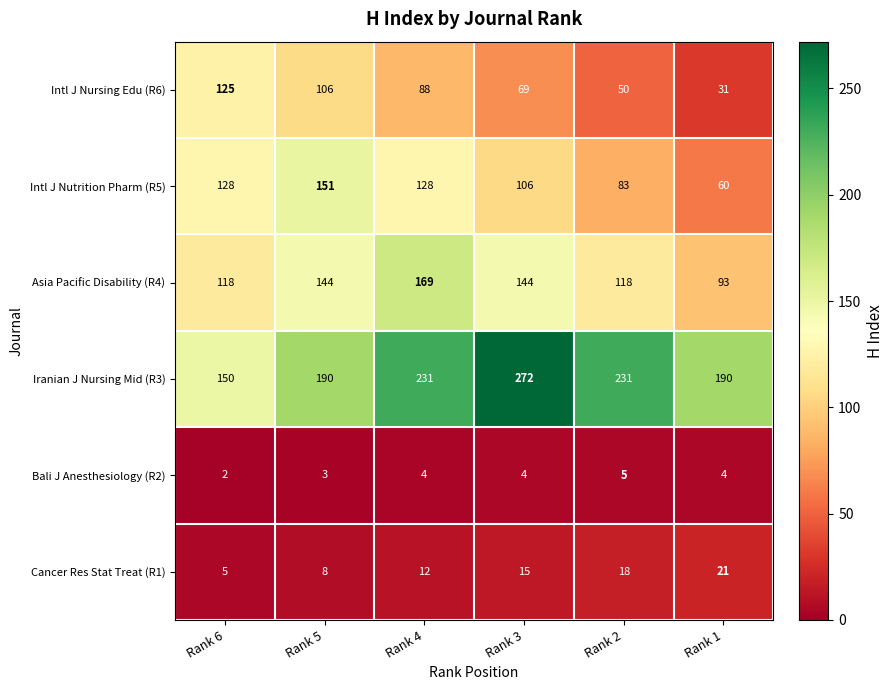

Between Rank 3 and Rank 2, which series saw the biggest shift?

Iranian J Nursing Mid (R3)